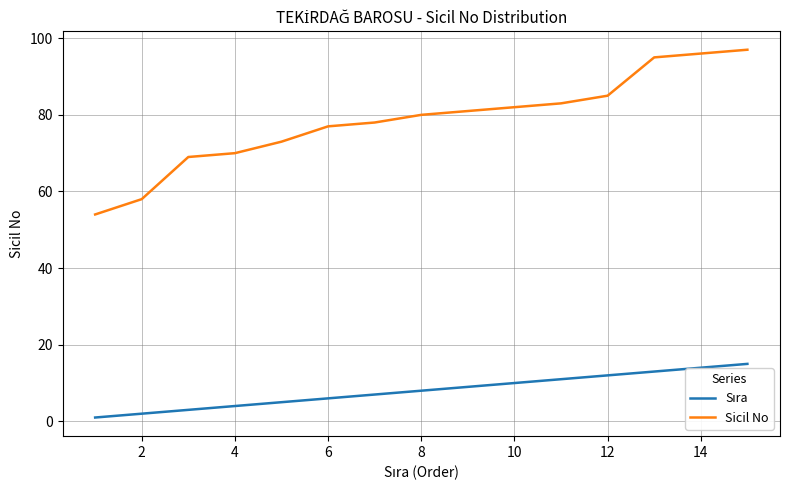

Which series has the largest range (max minus min)?

Sicil No